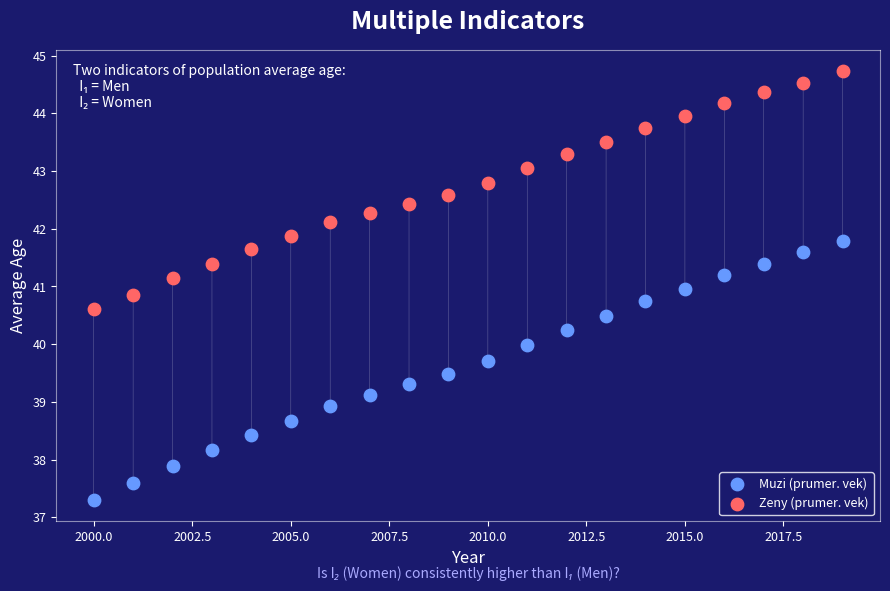

Across all data points, what is the range of X values (max minus min)?

19.0